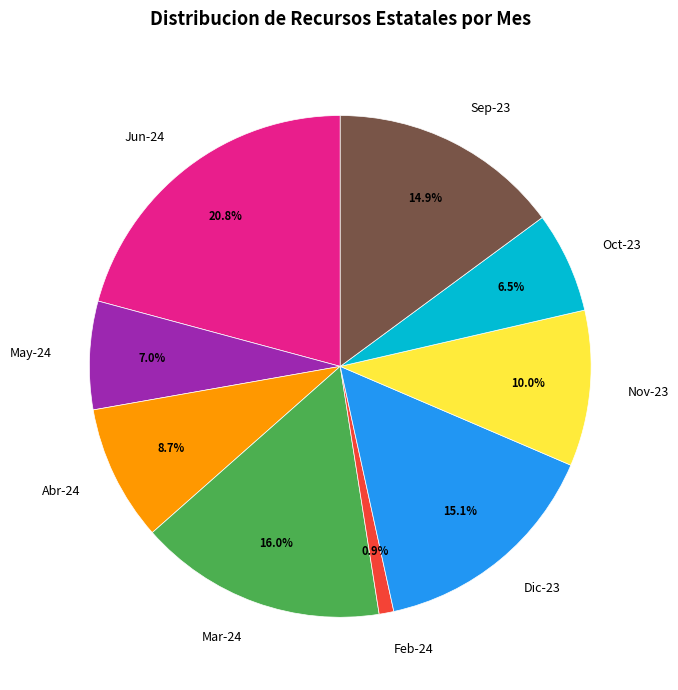

Is it true that Sep-23 is 15% of the pie?

True